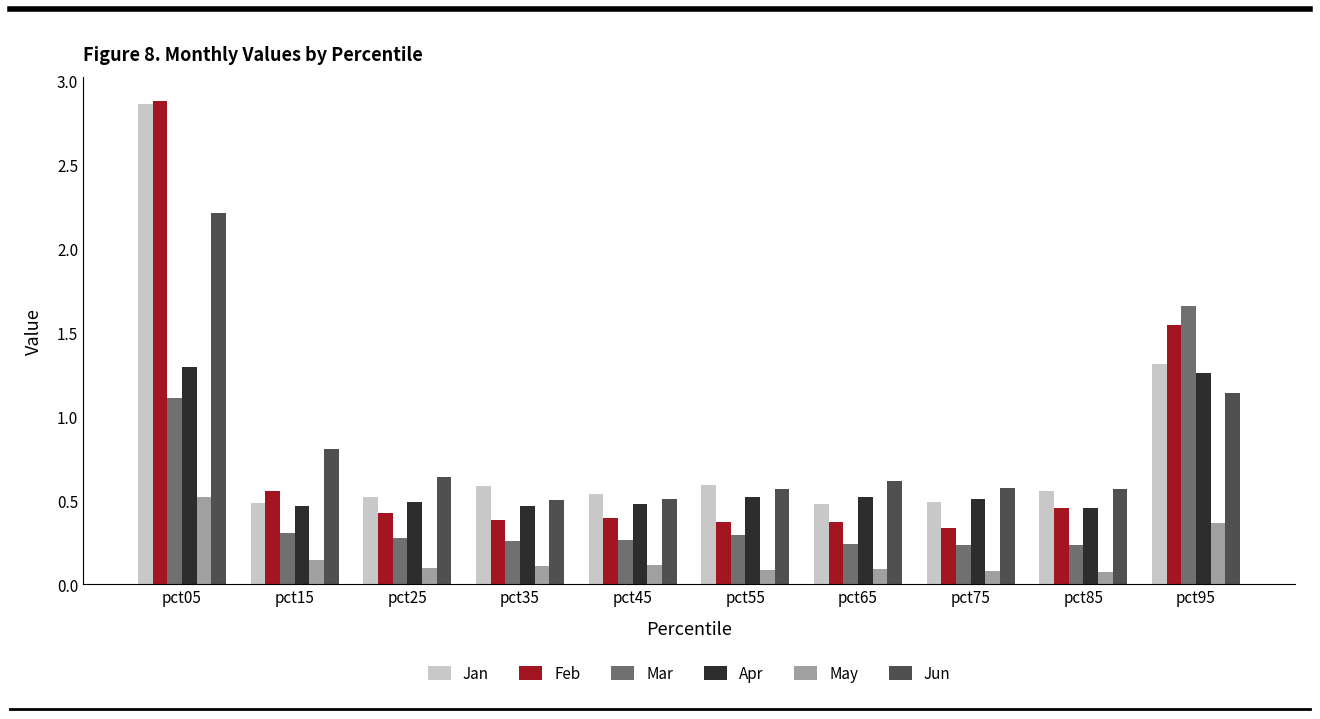

How many bars are there in total?

60